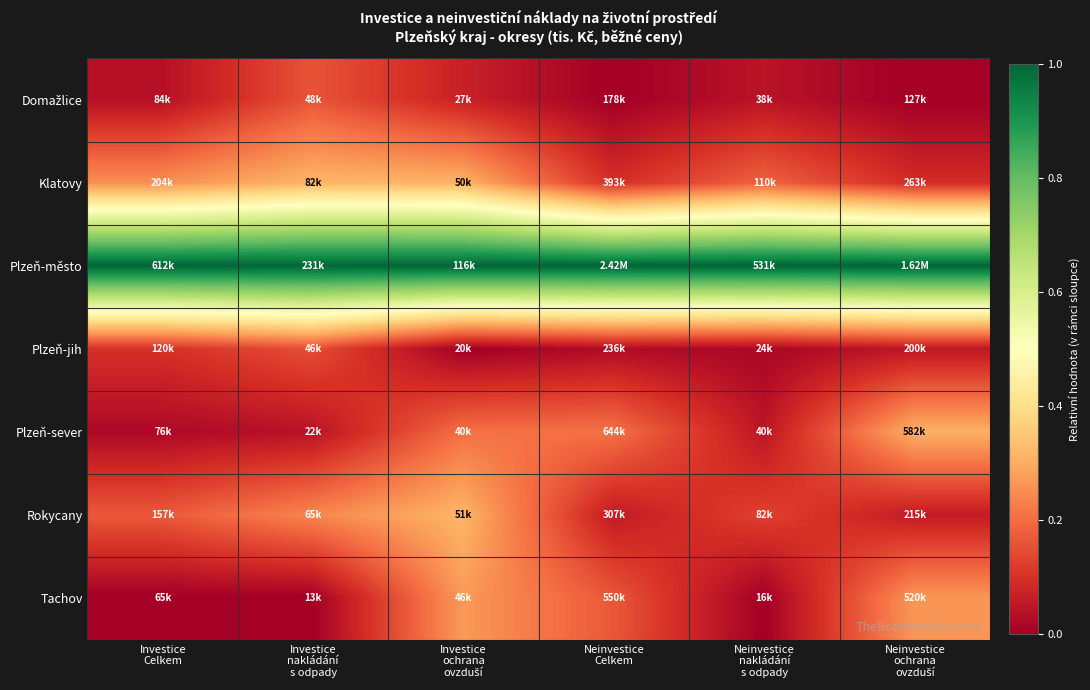

Which has a higher value, Neinvestice
ochrana
ovzduší or Investice
nakládání
s odpady?

Investice
nakládání
s odpady